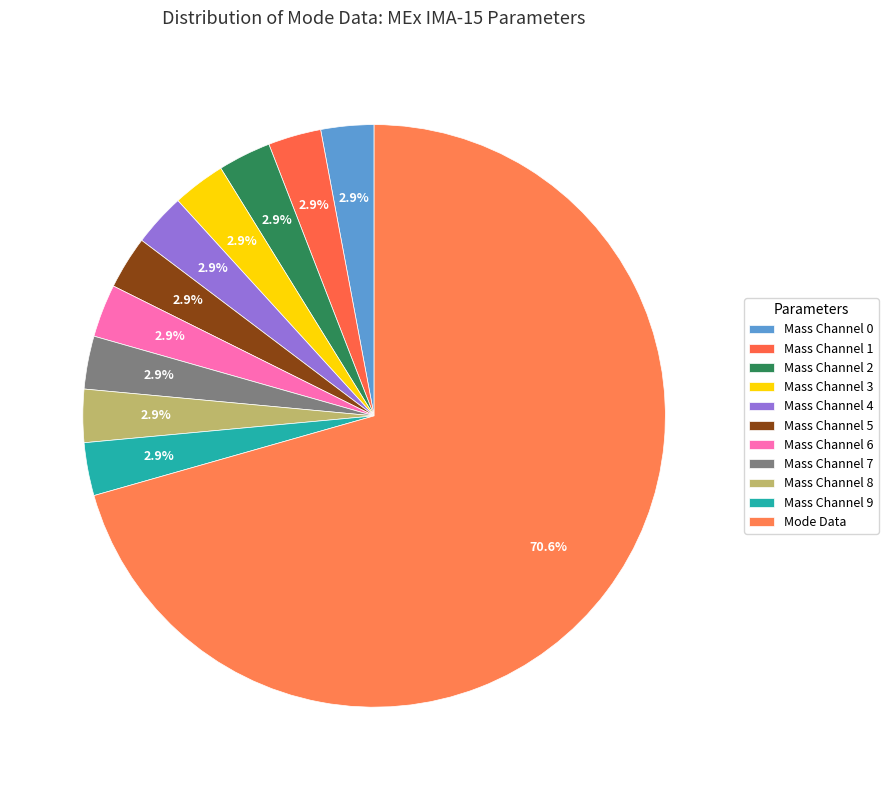

How many slices are in this pie chart?

11